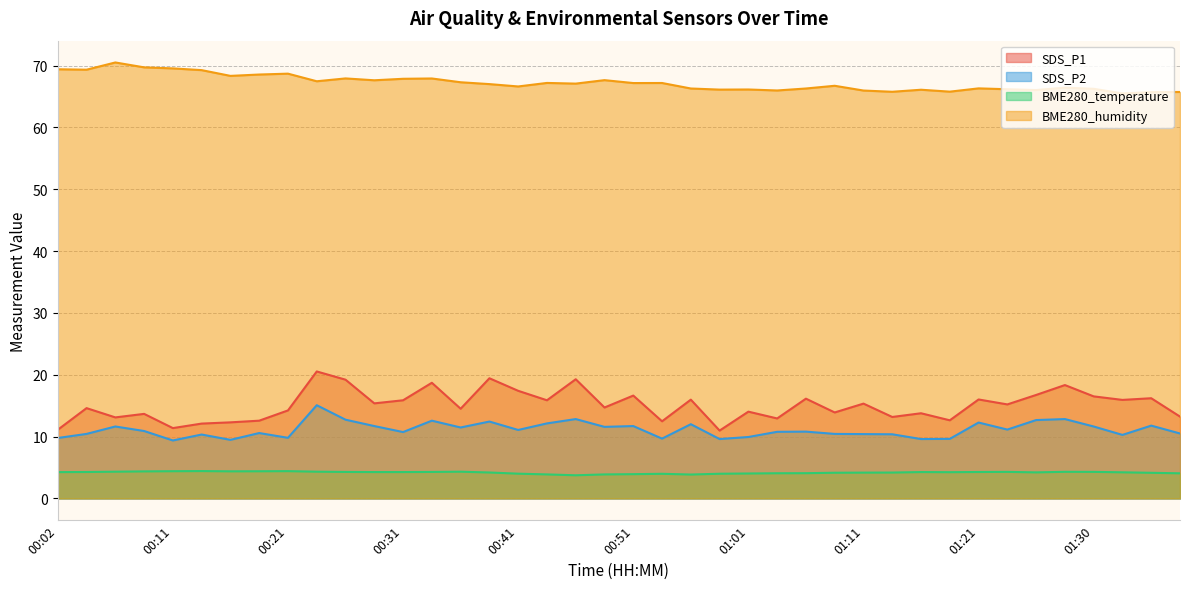

True or false: BME280_temperature has a value of 4.3 at 00:36.

True